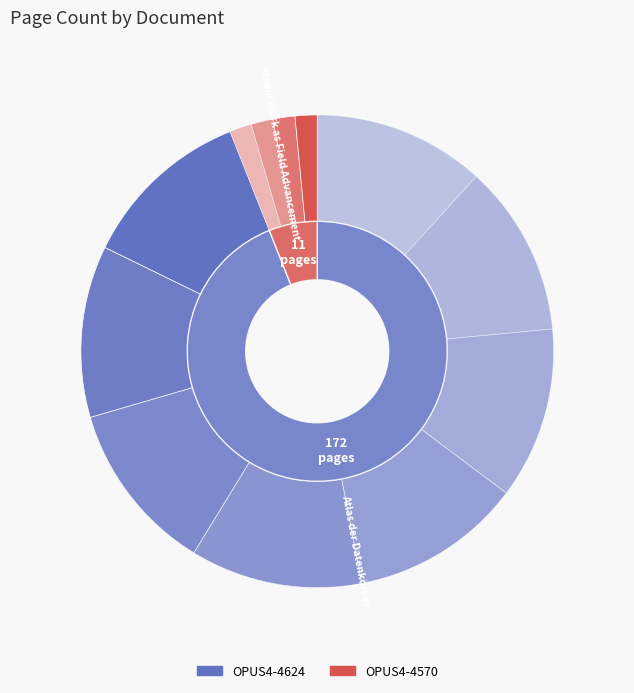

What percentage is the OPUS4-4624 slice, to the nearest percent?

94%